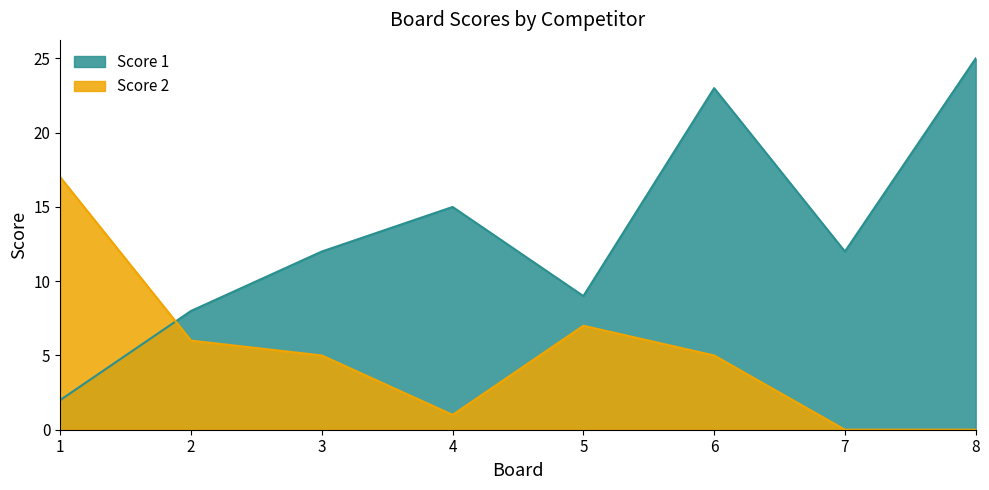

What is the minimum value for Score 1?

2